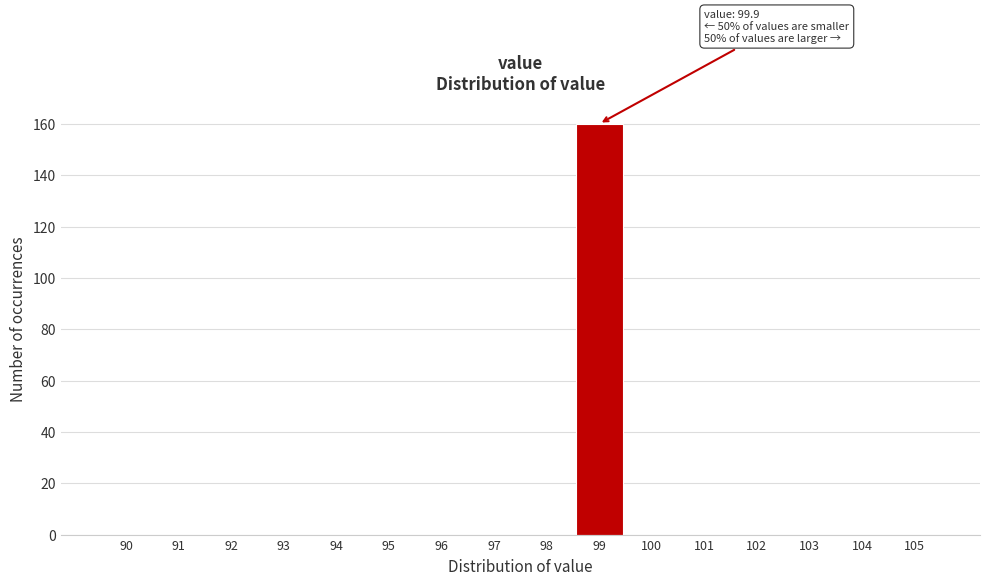

Reading left to right, extract all data points from this chart.

90=0	91=0	92=0	93=0	94=0	95=0	96=0	97=0	98=0	99=160	100=0	101=0	102=0	103=0	104=0	105=0